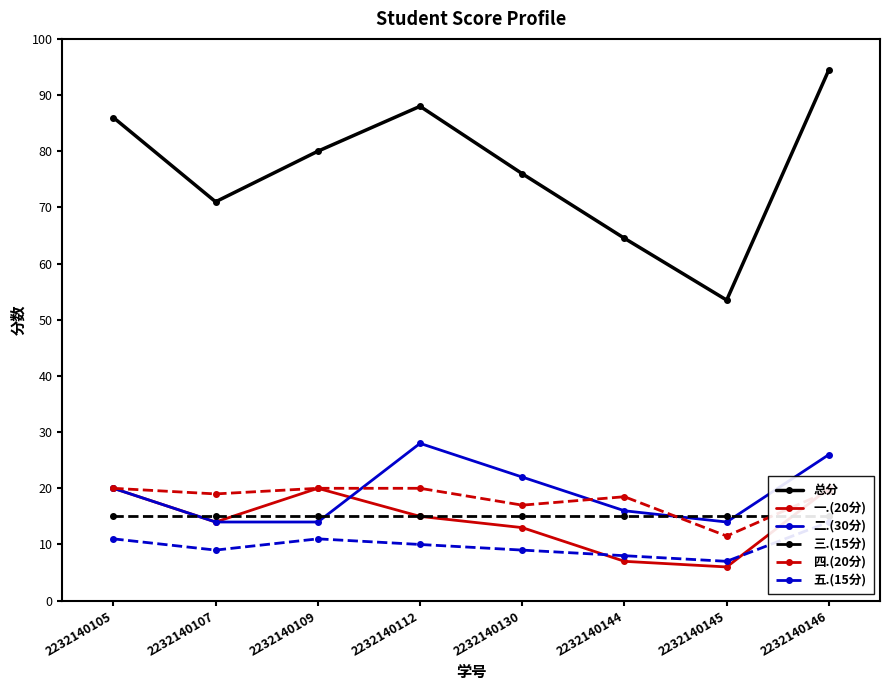

At how many categories does at least one series exceed 24?

8